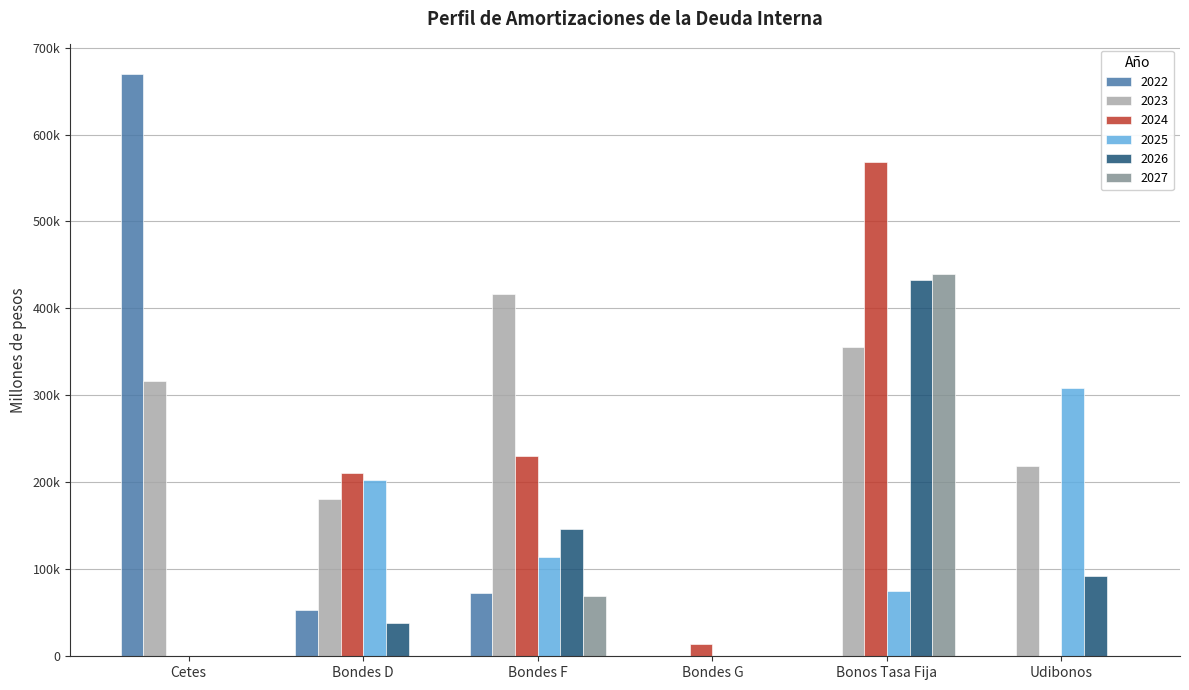

Which label corresponds to the largest value in the chart?

Cetes